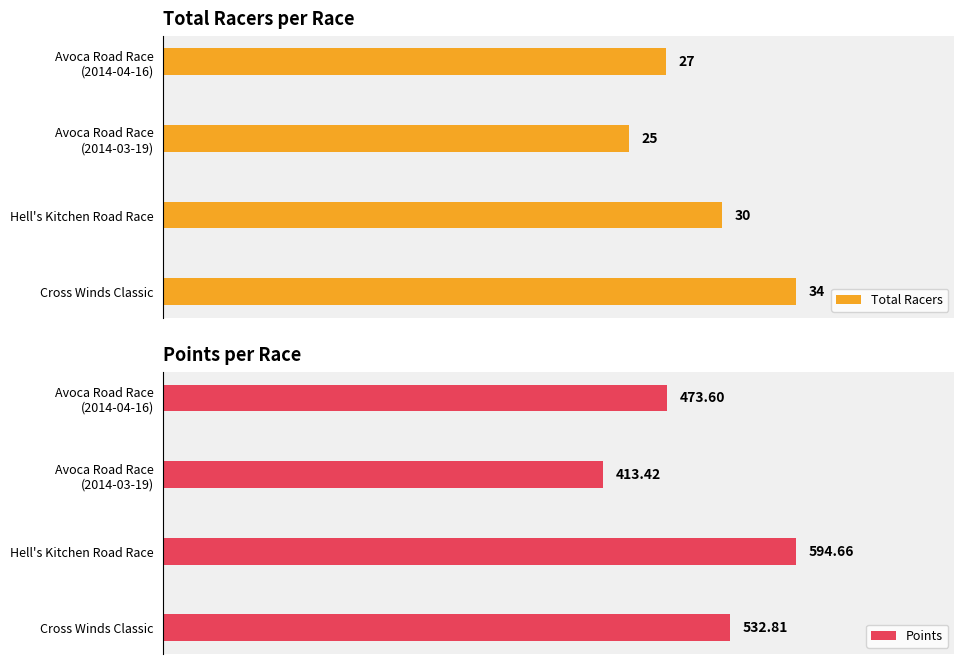

How many series are shown in this chart?

2